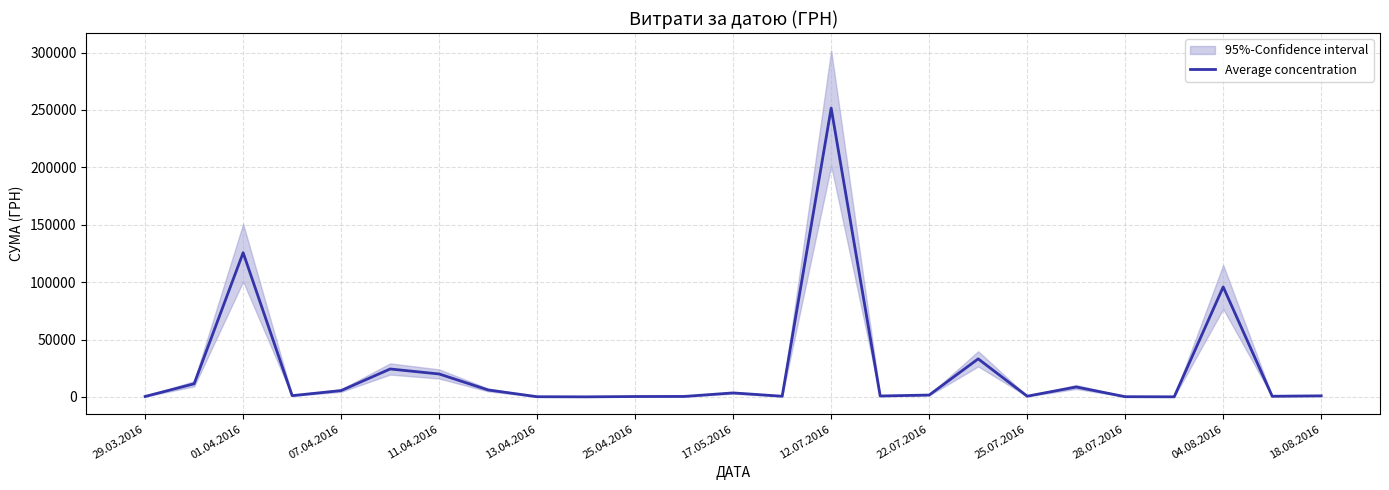

At which label does Average concentration reach its peak?

12.07.2016